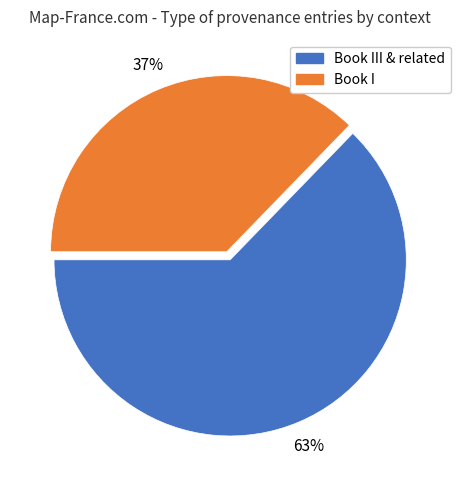

To the nearest percent, what is the average slice percentage?

50%